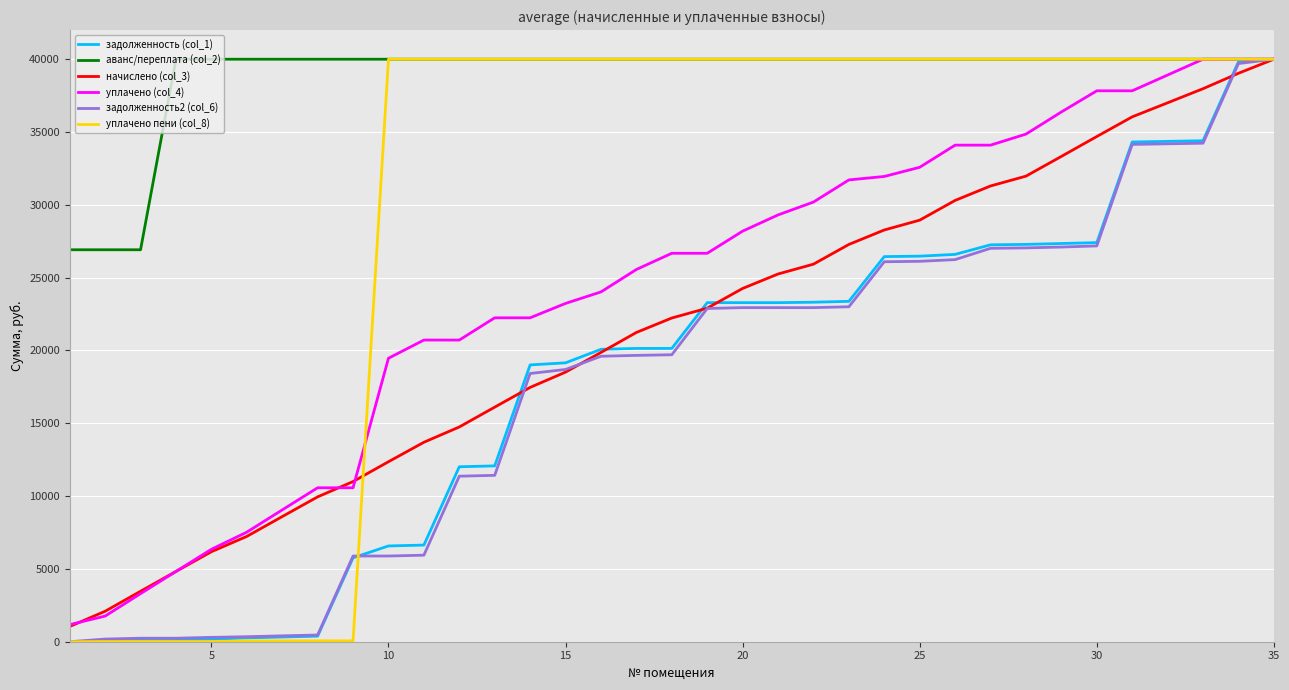

What is the greatest value displayed?

40000.0